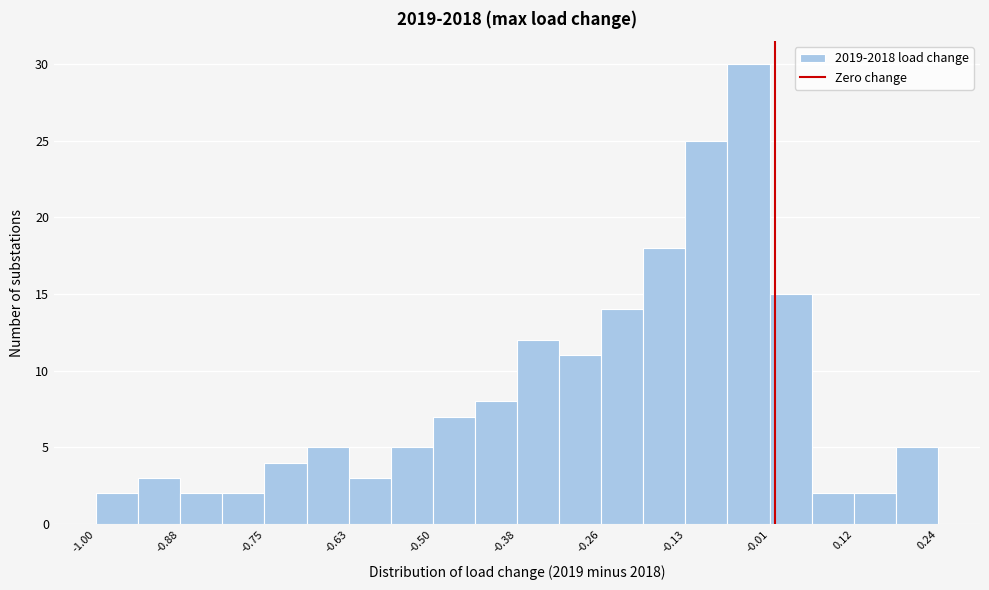

Read against the x-axis, roughly where is the centre of the tallest bar?

-0.04